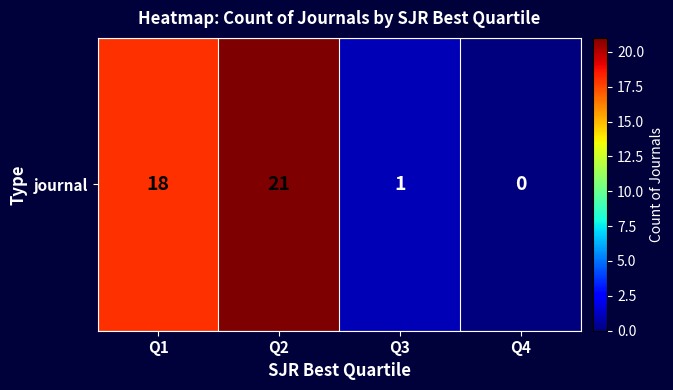

List the labels in order of value, smallest first.

Q4, Q3, Q1, Q2